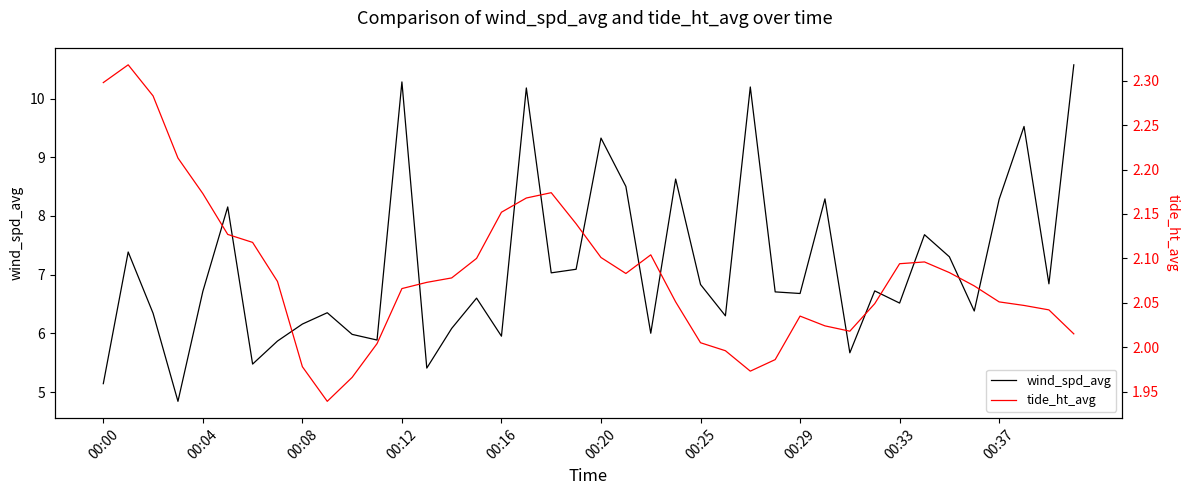

What are all the series names shown in the legend?

wind_spd_avg, tide_ht_avg